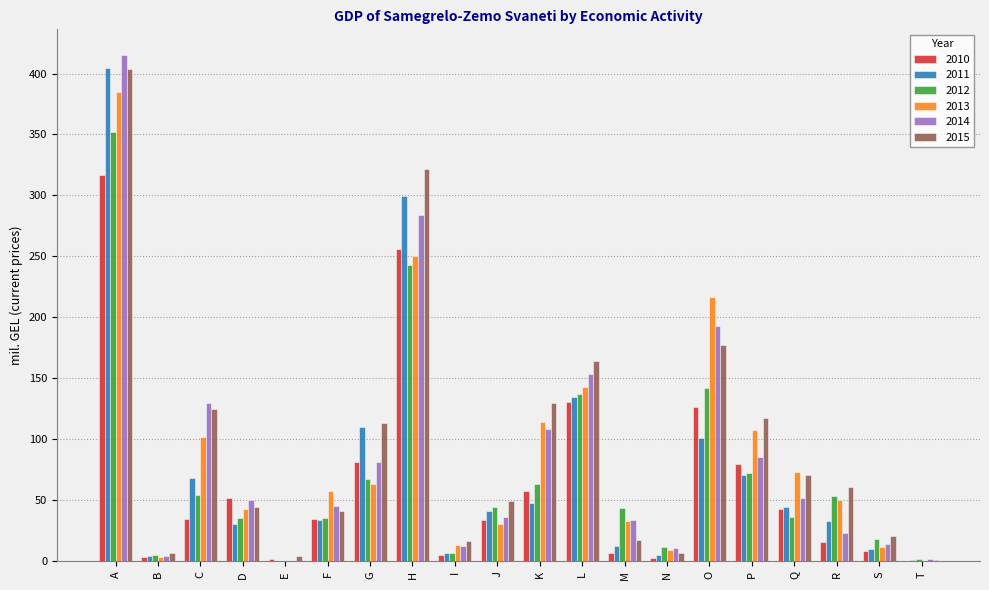

The value of 2010 at H is 256.4. True or false?

True